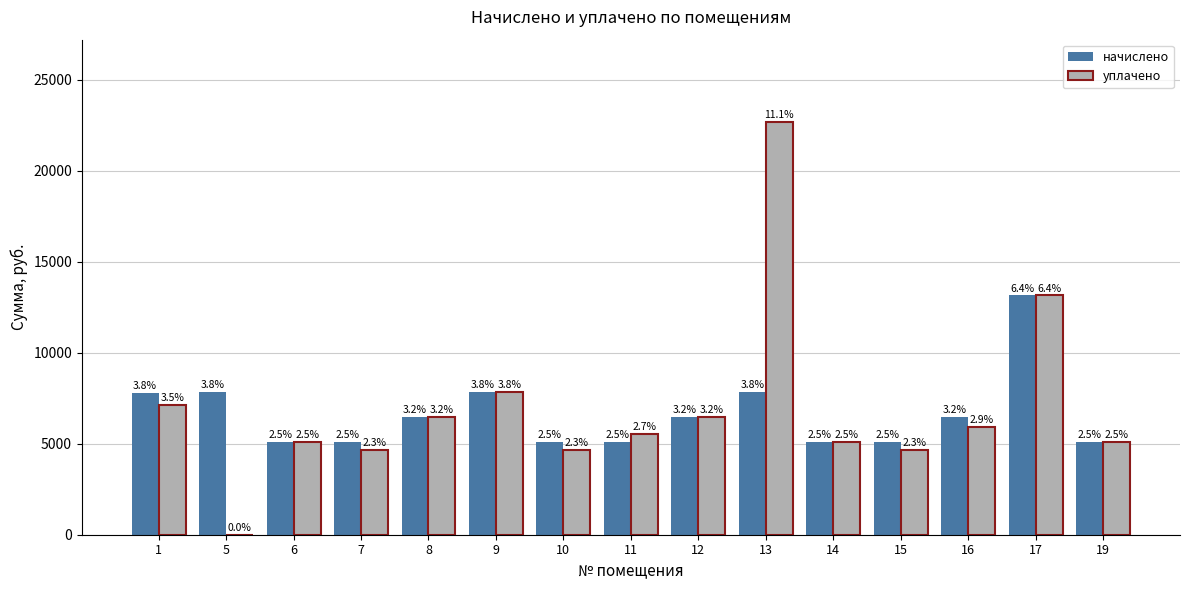

What are all the series names shown in the legend?

начислено, уплачено